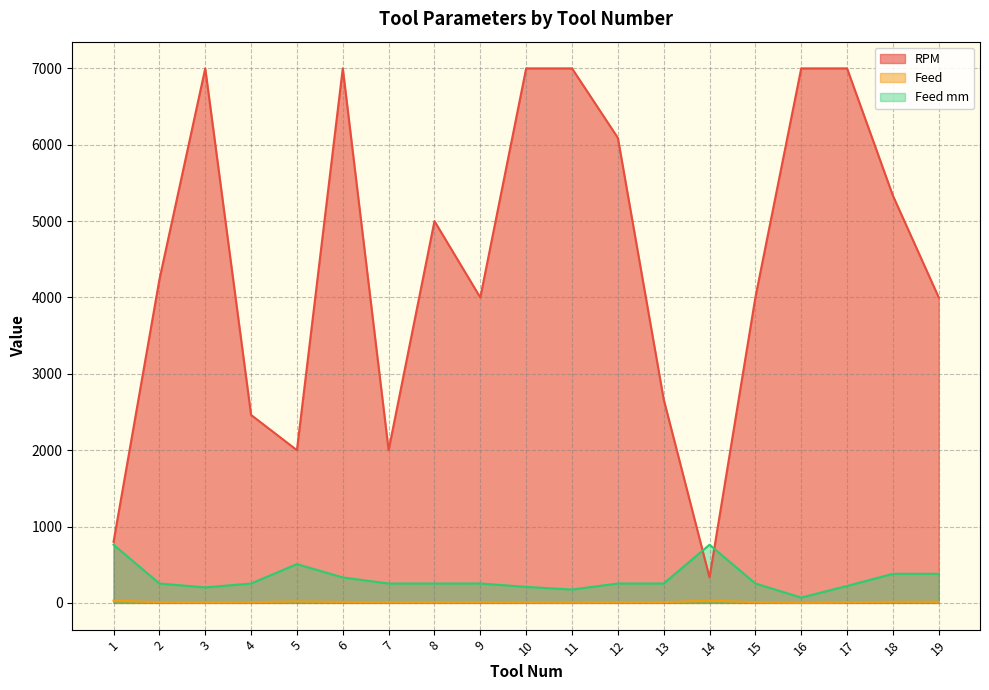

Where is the first local minimum for RPM?

5